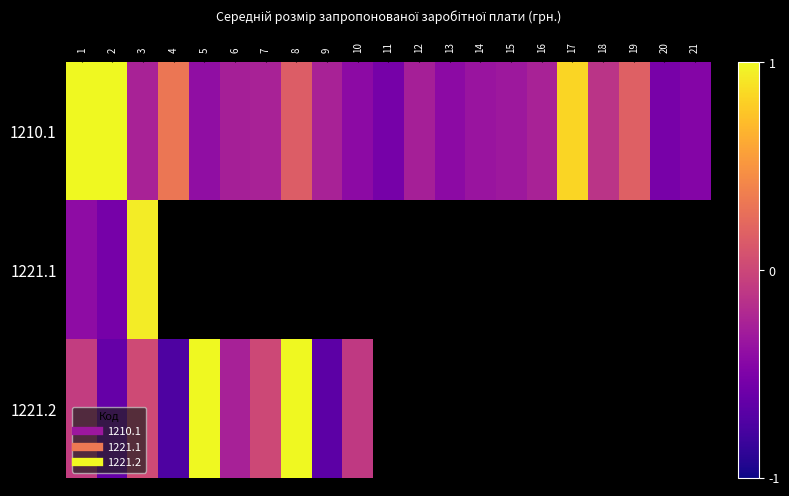

Between 16 and 7, which is larger?

7